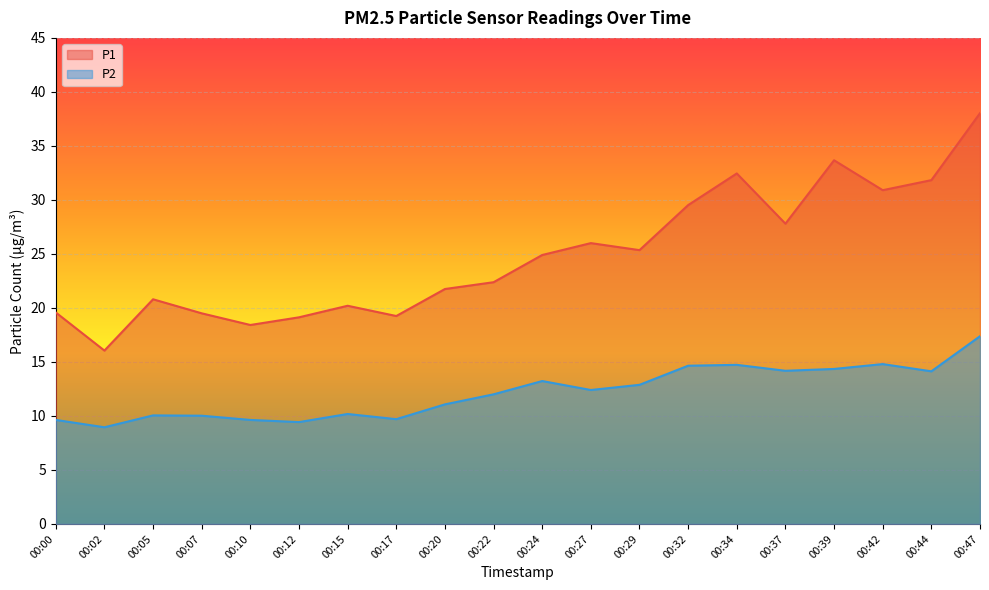

At which label does P2 reach its minimum?

00:02